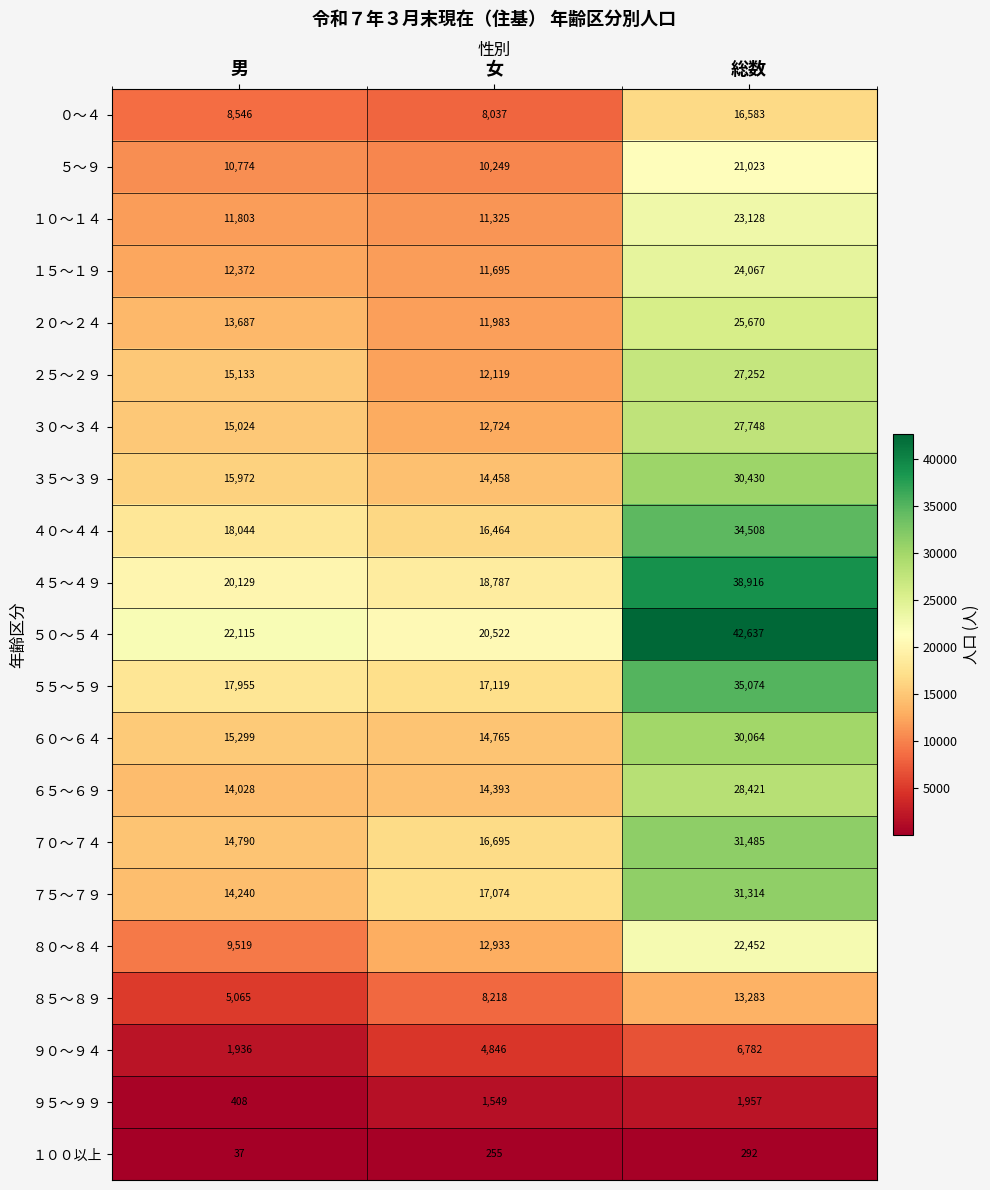

What is the greatest value displayed?

42637